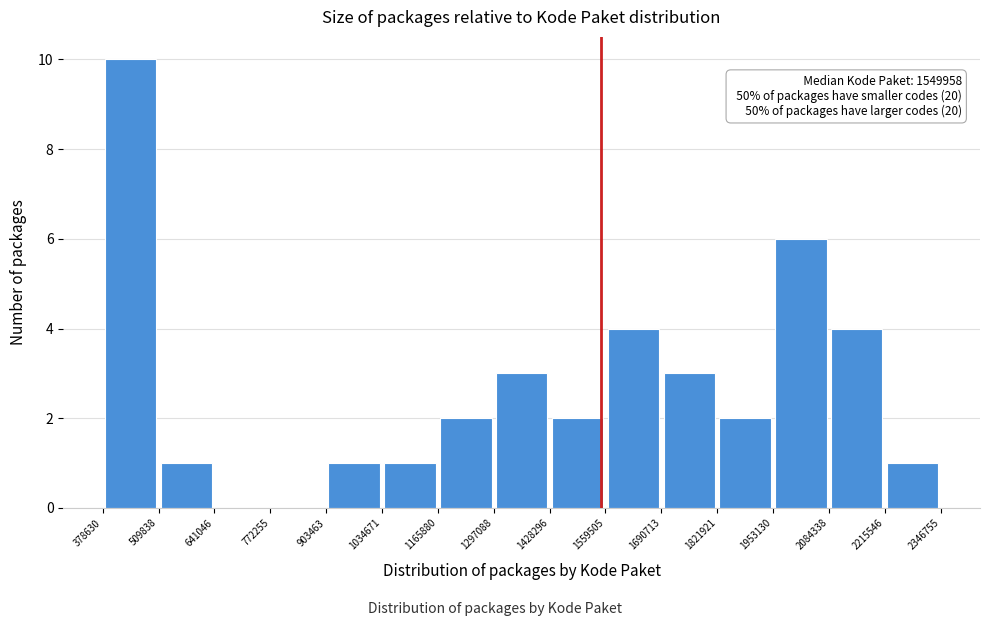

Which range on the x-axis has the tallest bar?

378630 to 509838